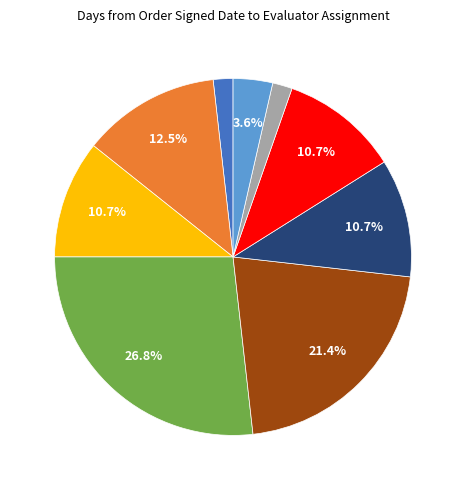

Is there any slice that represents more than half of the pie?

No